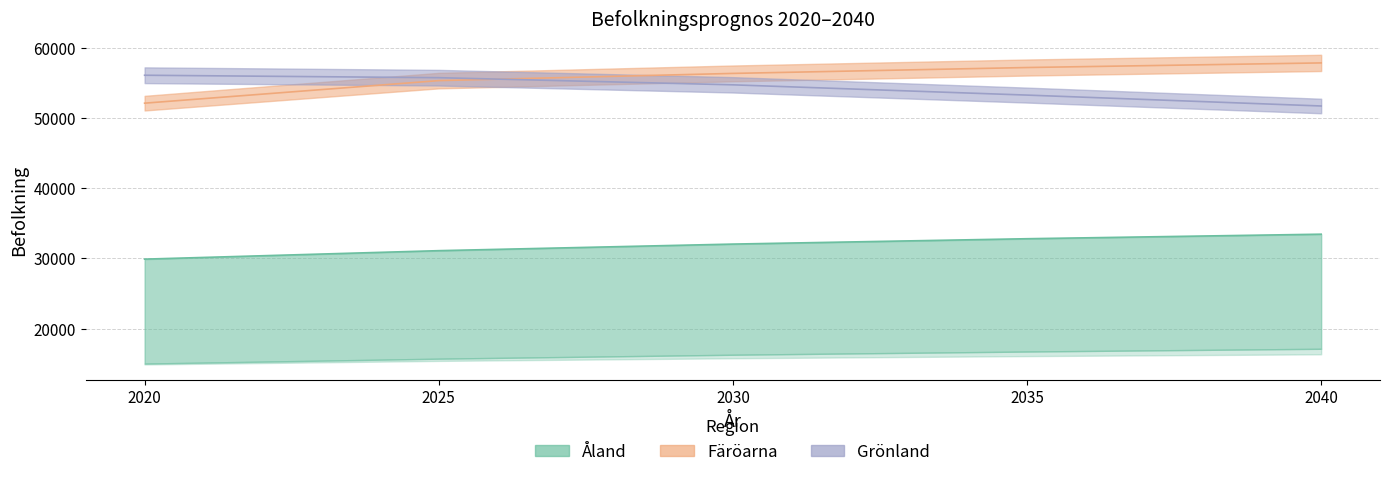

True or false: Åland Totalt has more than 0 points higher than both neighbors.

False